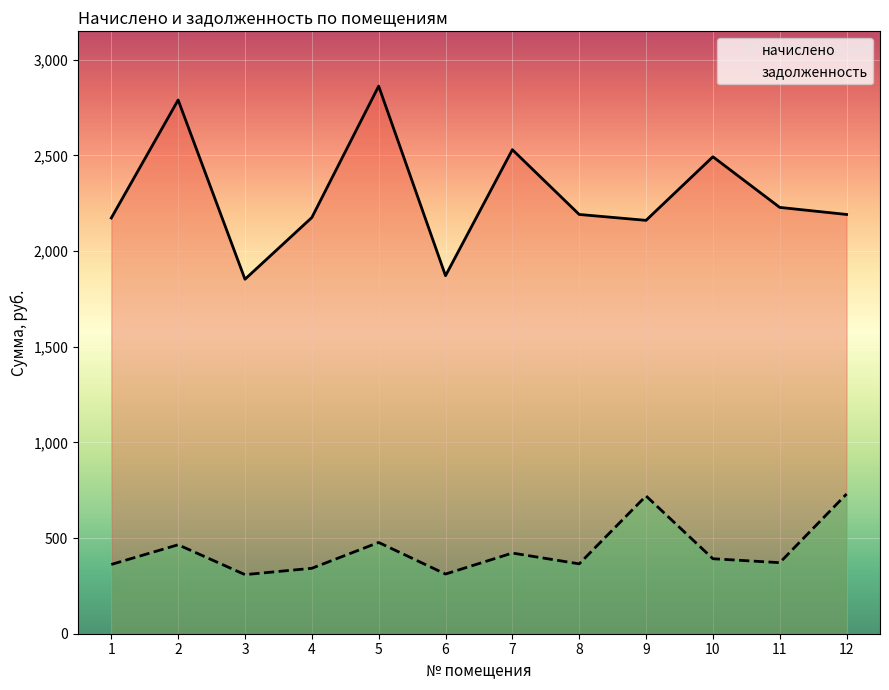

At which label does задолженность first exceed 391?

2